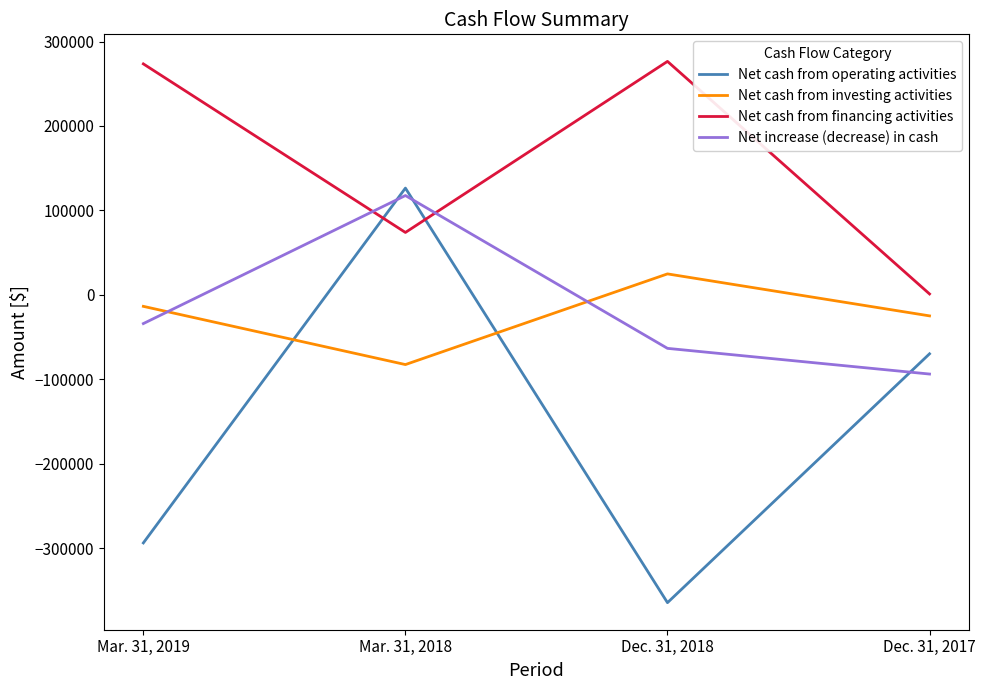

What is the difference between the maximum and minimum values in the Net cash from operating activities series?

491018